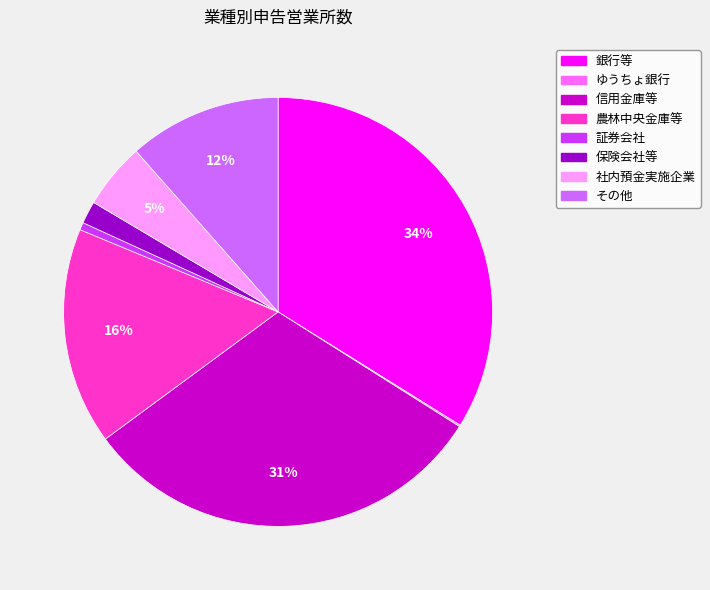

Combined, do 社内預金実施企業 and 保険会社等 account for over 50%?

No